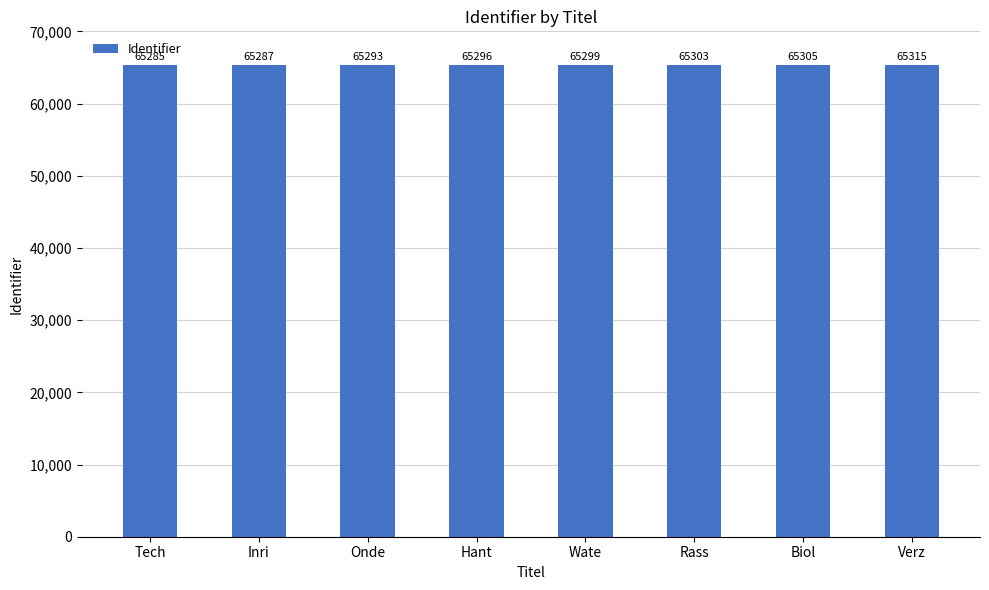

Reading right to left, transcribe all the data shown in this chart.

65315	65305	65303	65299	65296	65293	65287	65285